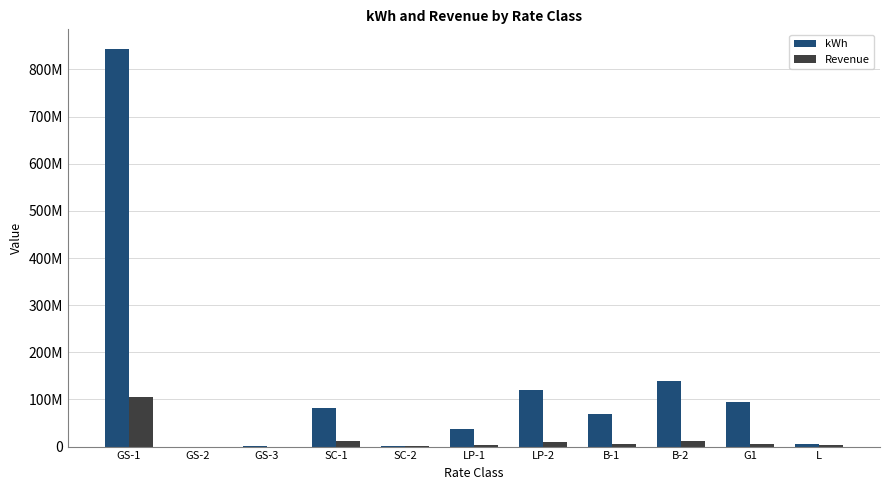

What are all the series names shown in the legend?

kWh, Revenue